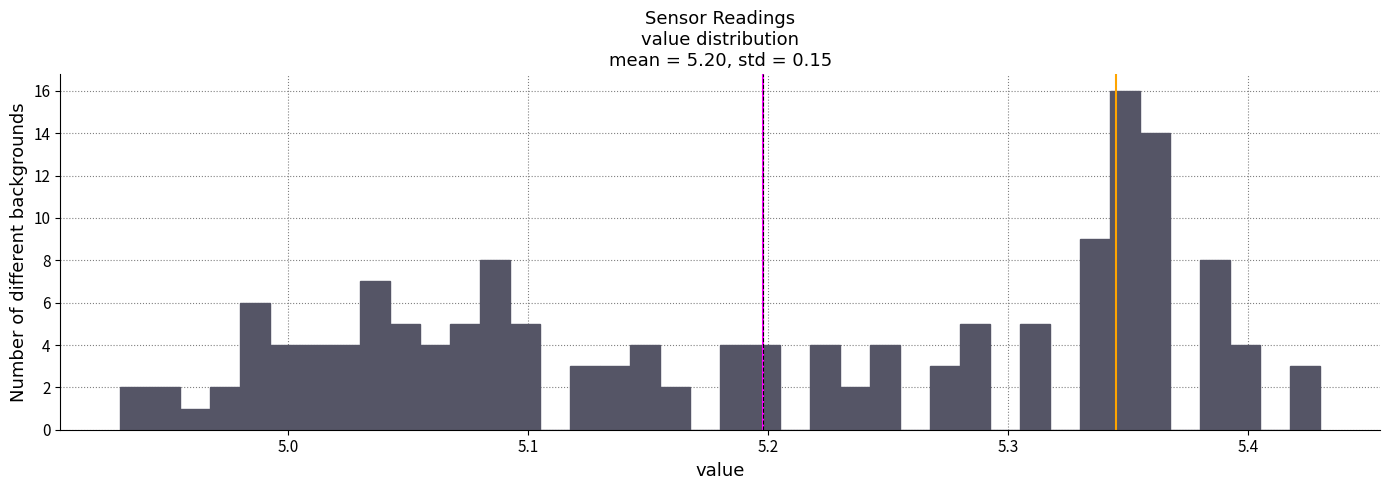

Read against the x-axis, roughly where is the centre of the tallest bar?

5.35